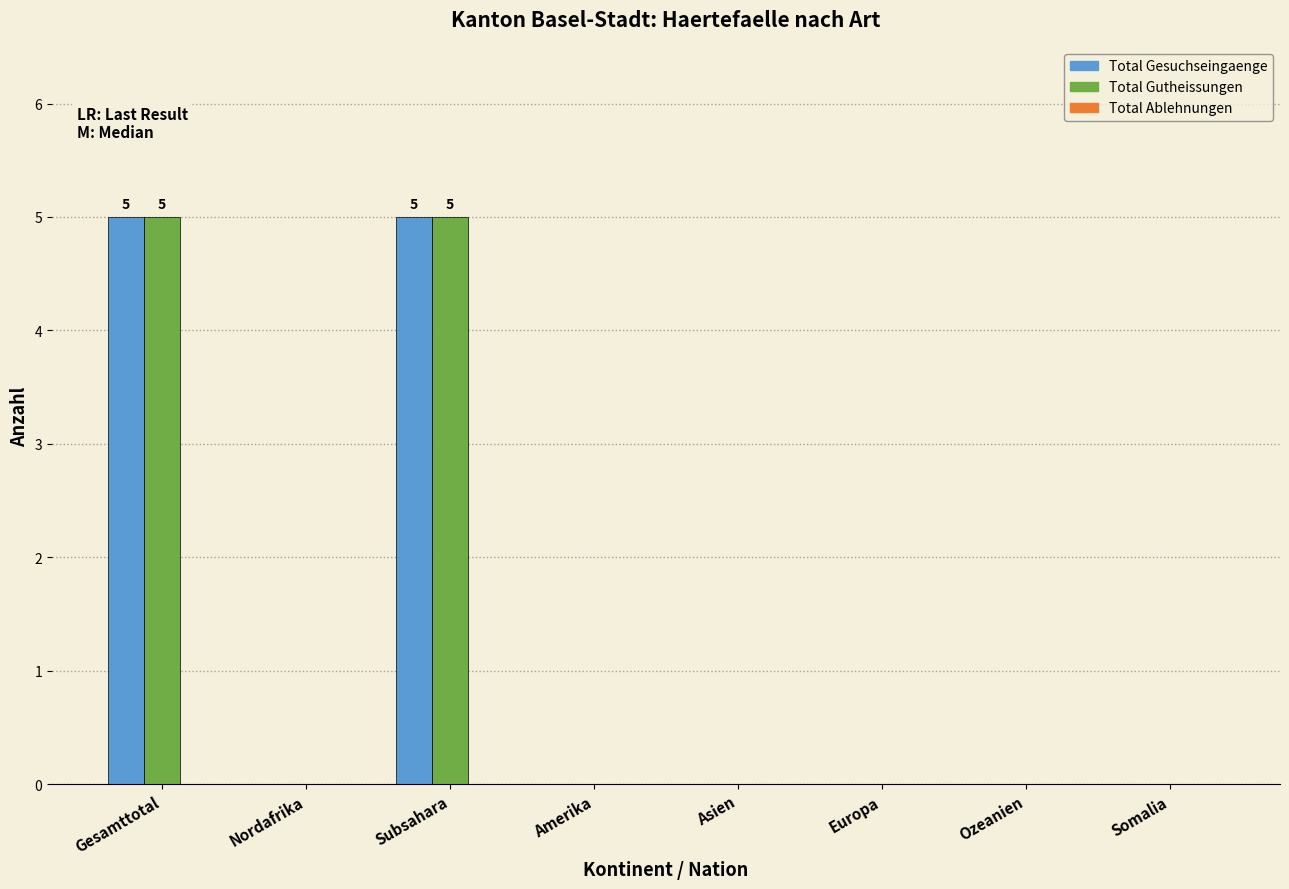

The Total Gutheissungen series shows 5 at Gesamttotal. True or false?

True